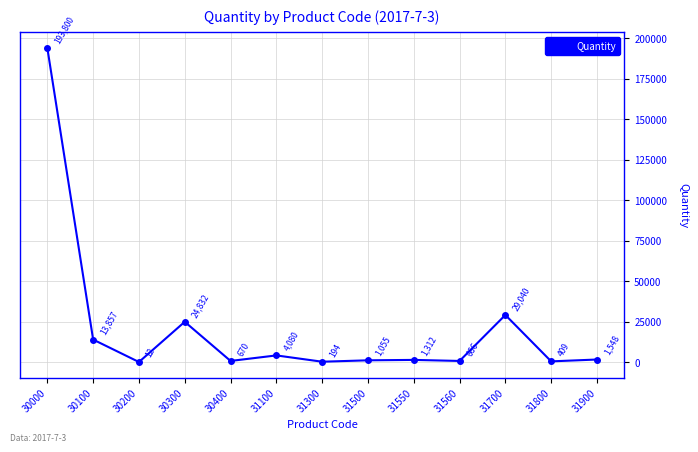

Reading left to right, extract all data points from this chart.

30000=193800	30100=13857	30200=12	30300=24832	30400=670	31100=4080	31300=194	31500=1055	31550=1312	31560=666	31700=29040	31800=409	31900=1548